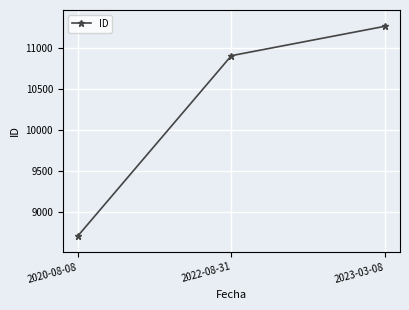

Reading right to left, what are all the values shown in this chart?

2023-03-08=11269	2022-08-31=10910	2020-08-08=8707